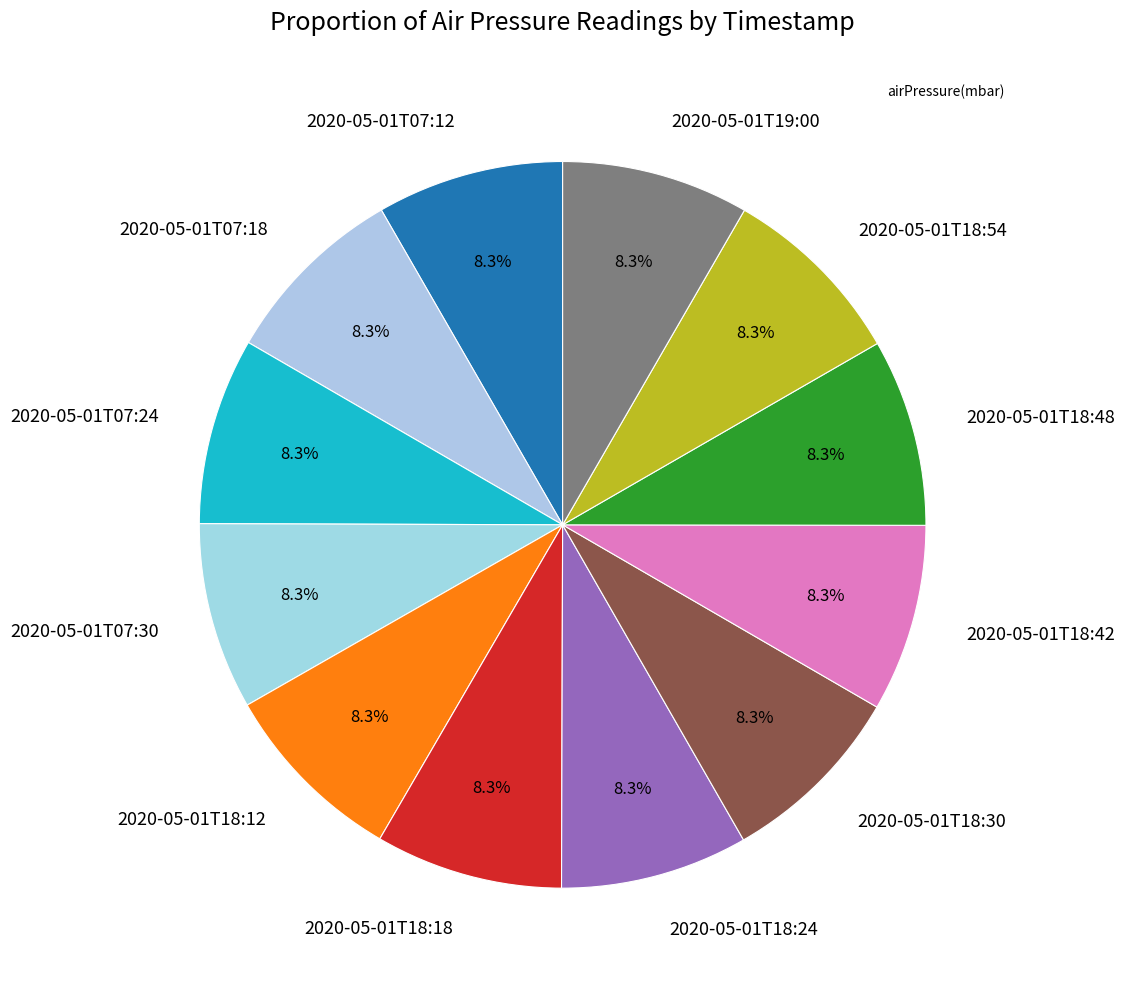

Do 2020-05-01T18:42 and 2020-05-01T19:00 together represent more than half of the pie?

No